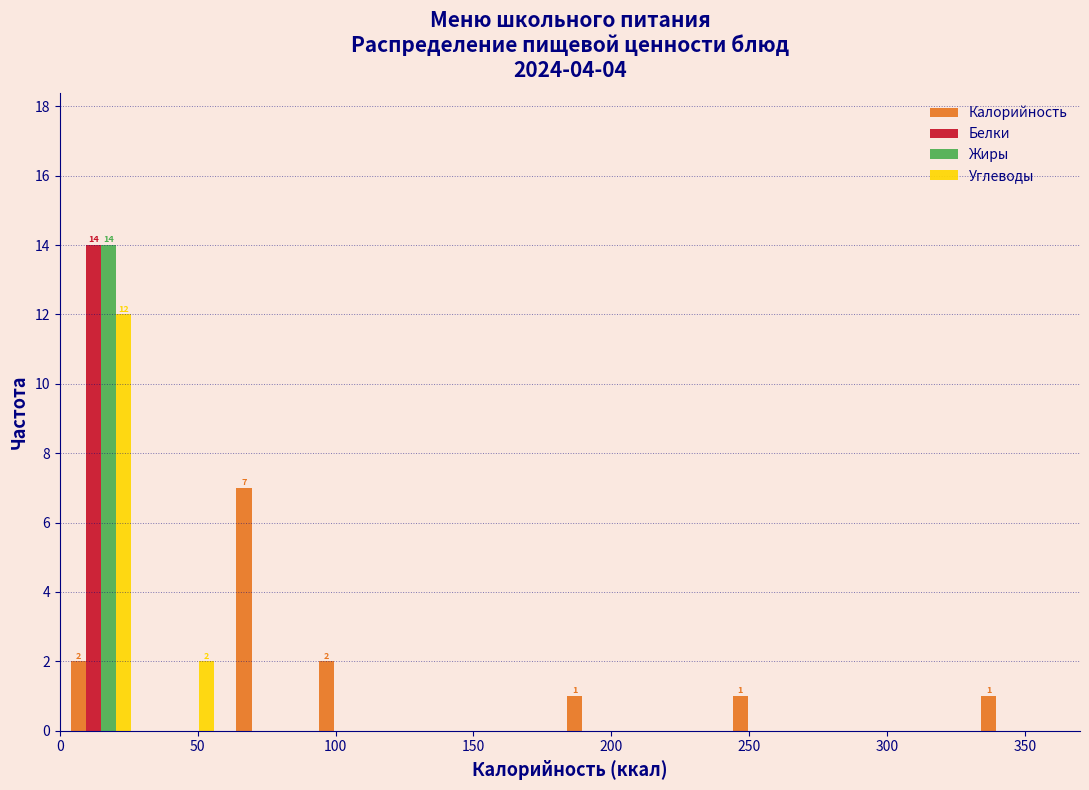

In the Белки series, which range on the x-axis has the tallest bar?

0 to 30